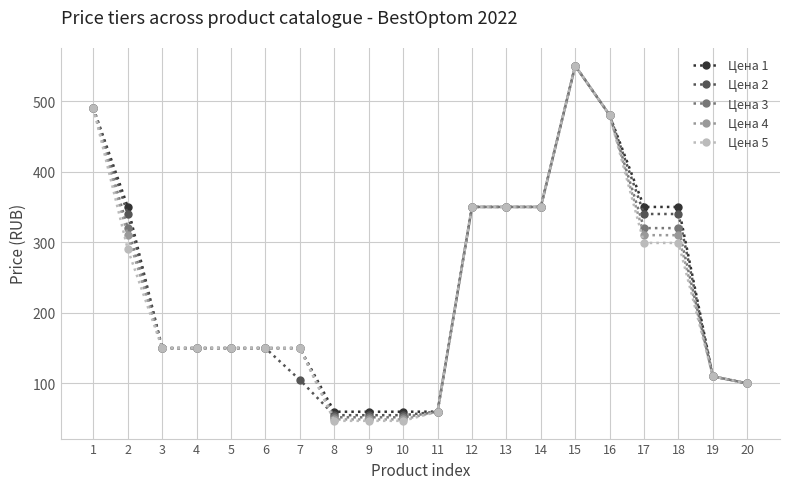

Which series has the widest spread of values?

Цена 5